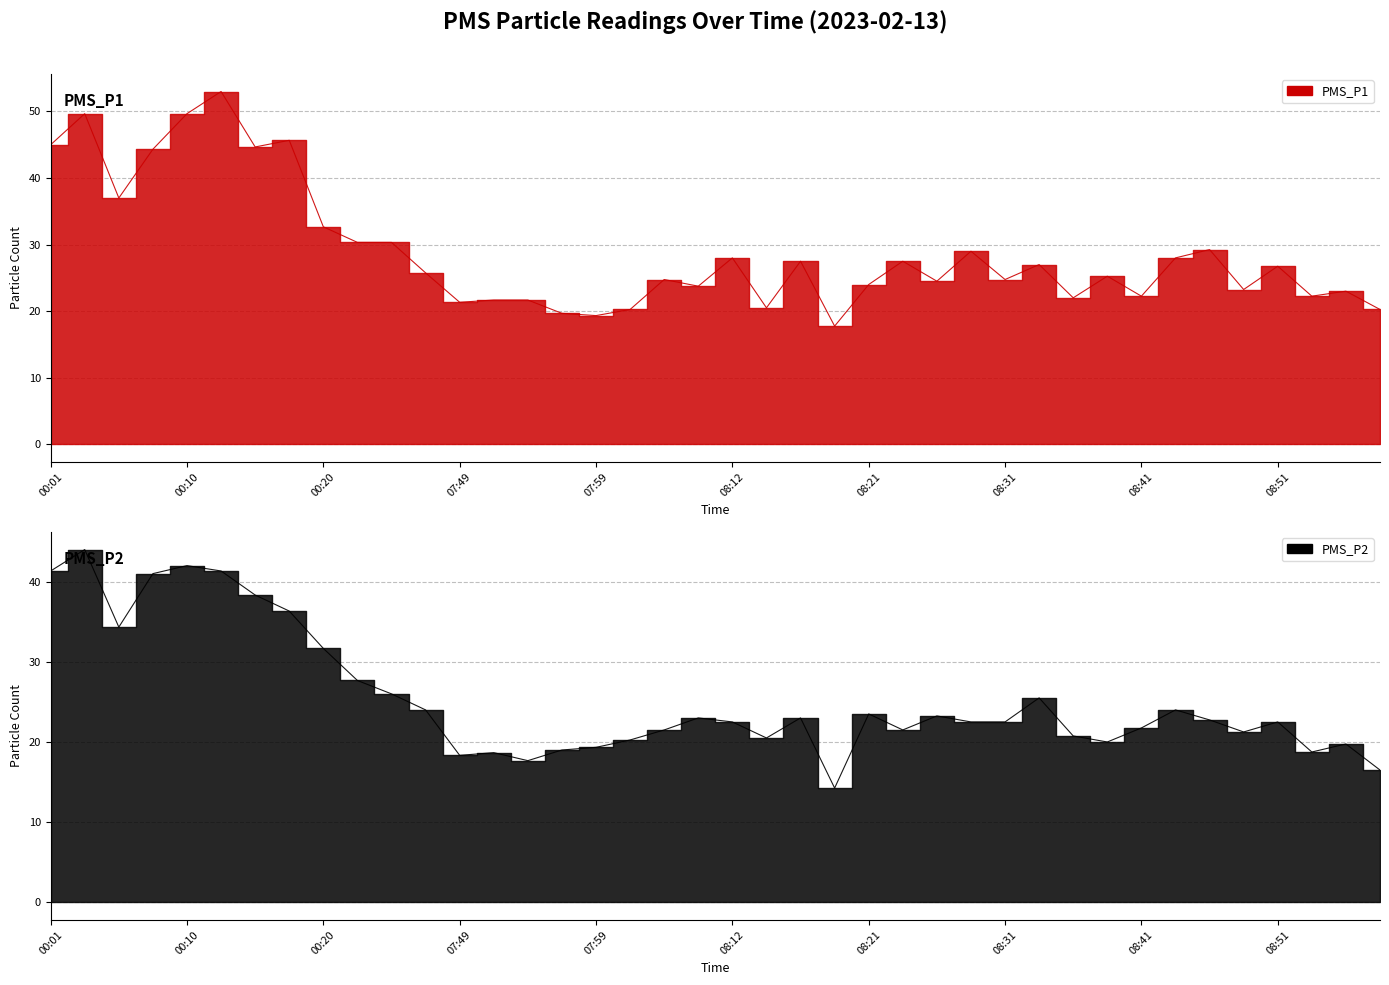

Reading right to left, what are all the values shown in this chart?

PMS_P1: 20.2	23.0	22.2	26.8	23.2	29.2	28.0	22.2	25.2	22.0	27.0	24.8	29.0	24.5	27.5	24.0	17.8	27.5	20.5	28.0	23.8	24.8	20.2	19.3	19.7	21.7	21.7	21.3	25.8	30.3	30.3	32.7	45.7	44.7	53.0	49.7	44.3	37.0	49.7	45.0
PMS_P2: 16.5	19.8	18.8	22.5	21.2	22.8	24.0	21.8	20.0	20.8	25.5	22.5	22.5	23.2	21.5	23.5	14.2	23.0	20.5	22.5	23.0	21.5	20.2	19.3	19.0	17.7	18.7	18.3	24.0	26.0	27.7	31.7	36.3	38.3	41.3	42.0	41.0	34.3	44.0	41.3